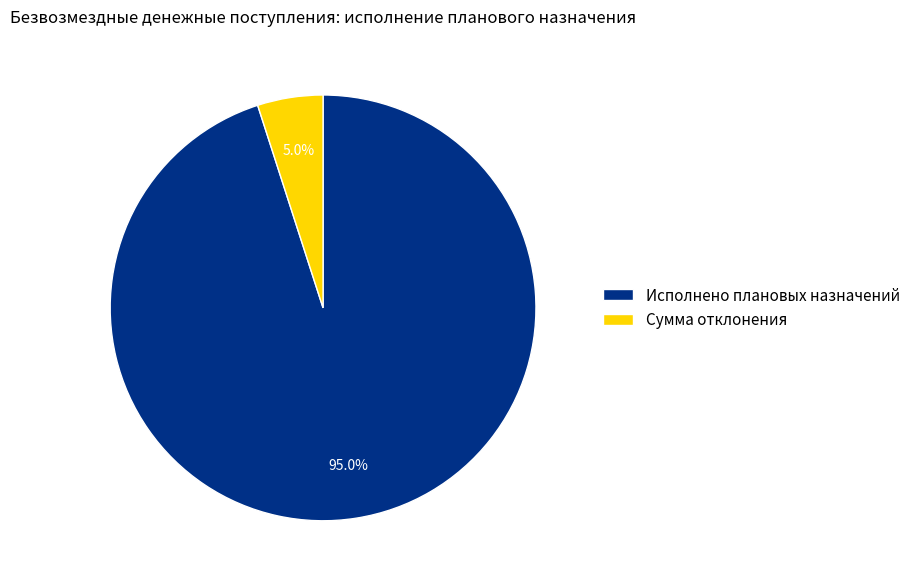

The Сумма отклонения slice represents 5% of the pie. True or false?

True